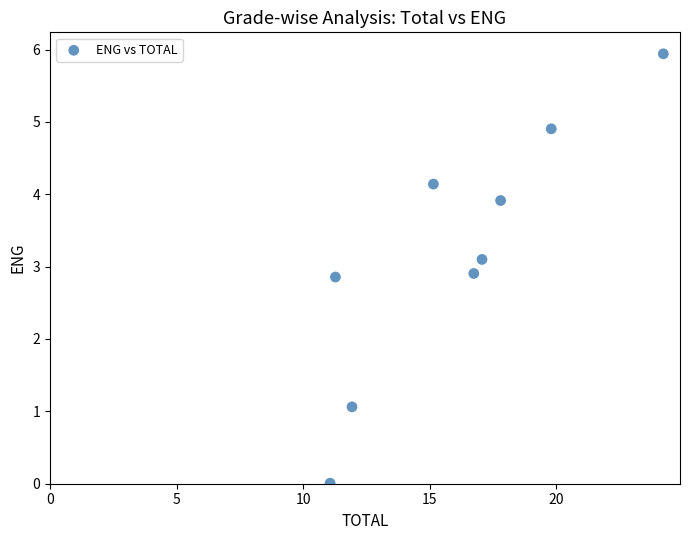

What is the average Y value?

3.2